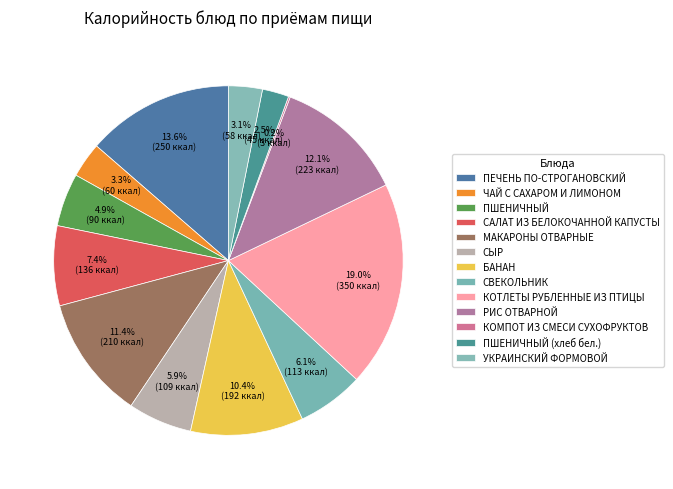

Approximately how many times larger is the value at ЧАЙ С САХАРОМ И ЛИМОНОМ compared to БАНАН?

0.3